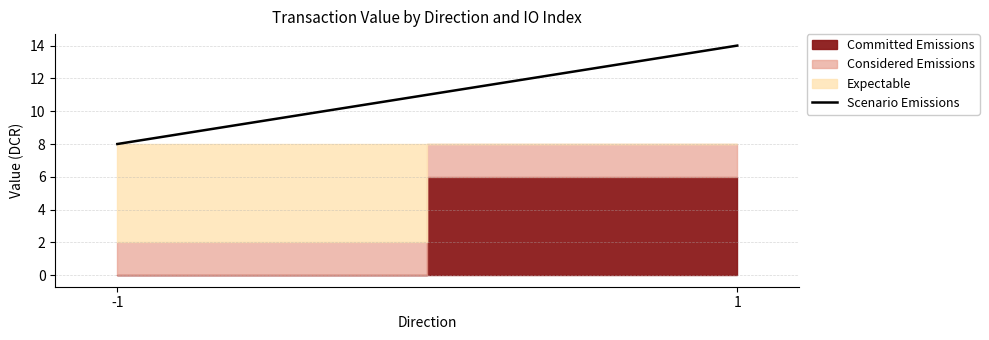

How many lines are shown in the chart?

1